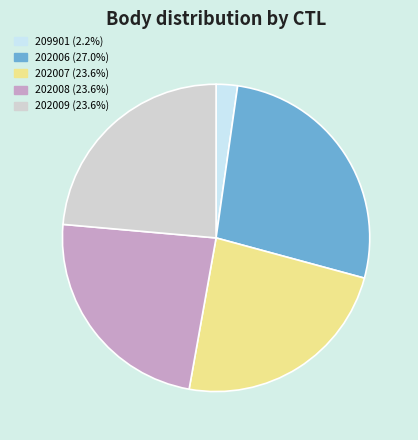

Which category has the biggest portion of the pie?

202006